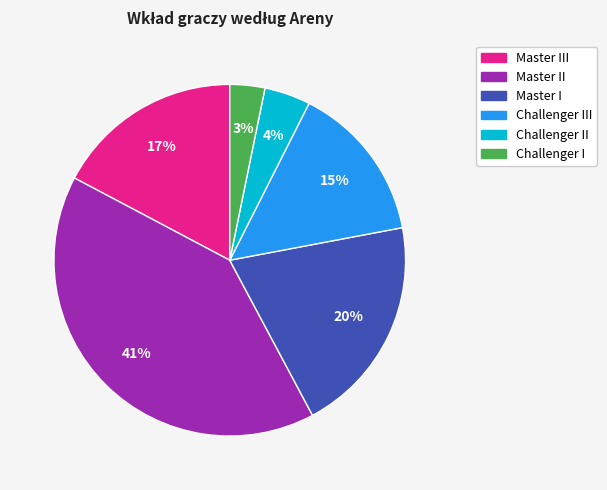

Is there any slice that represents more than half of the pie?

No